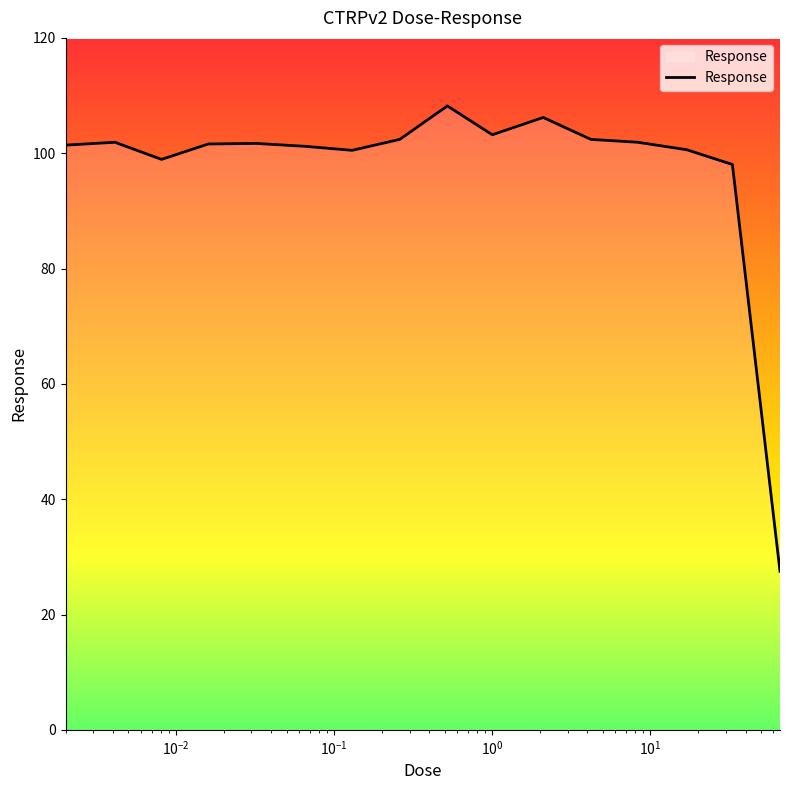

What is the difference between the maximum and minimum values?

80.7